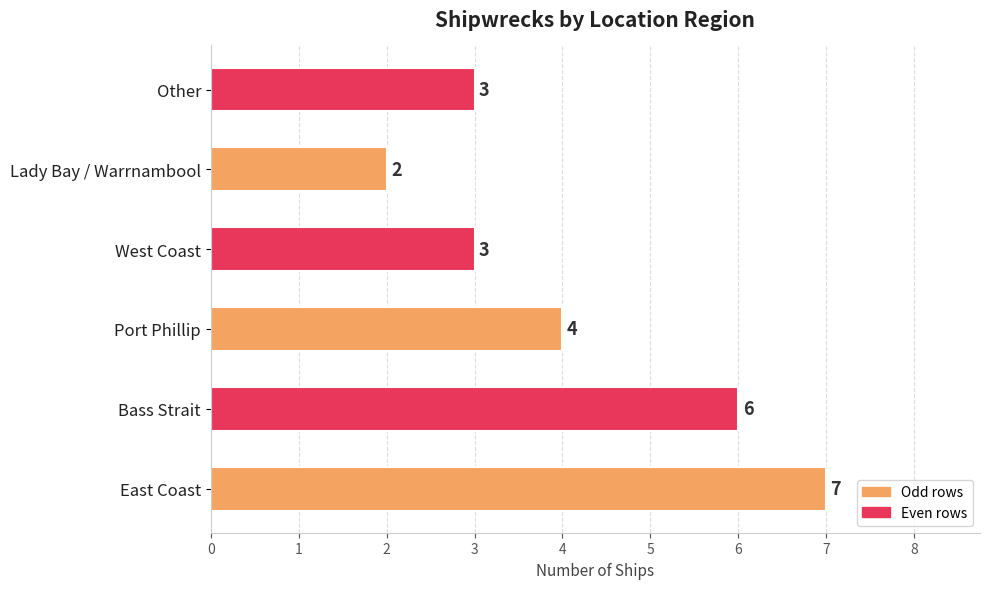

Which has a higher value, Bass Strait or West Coast?

Bass Strait